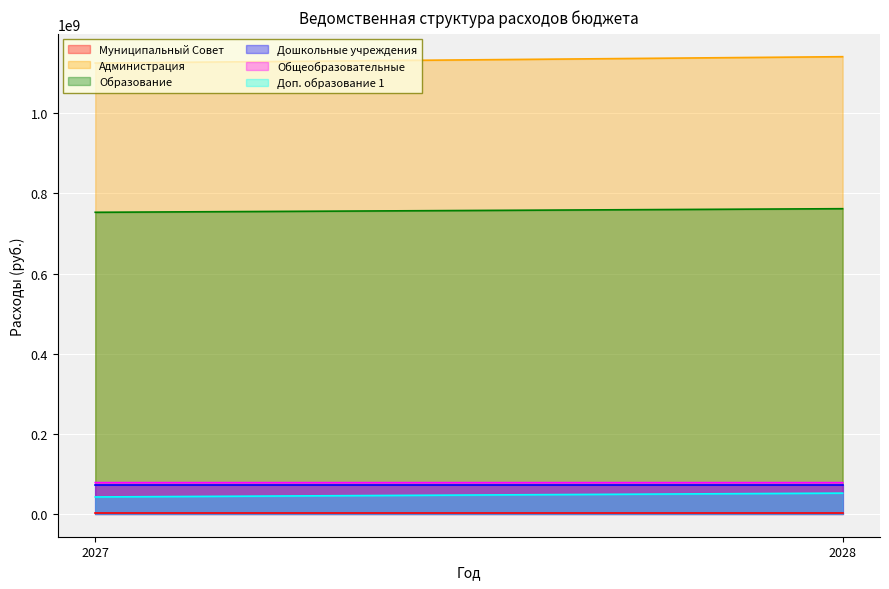

How many lines are shown in the chart?

6